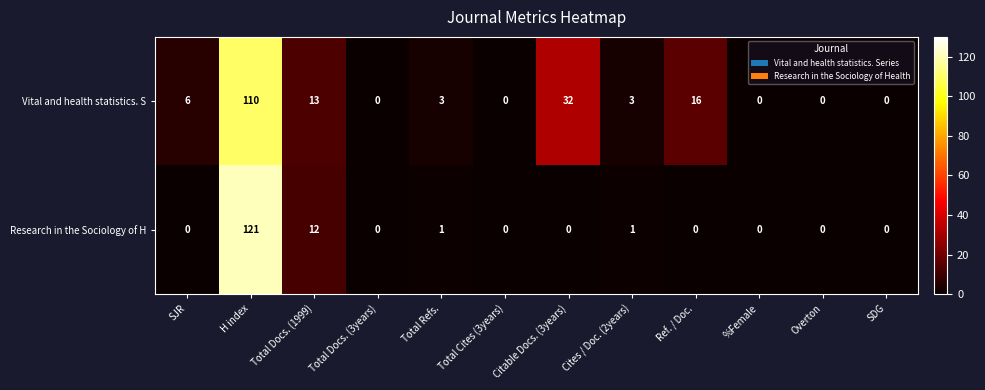

Between Total Docs. (1999) and Total Docs. (3years), which series saw the biggest shift?

Vital and health statistics. S